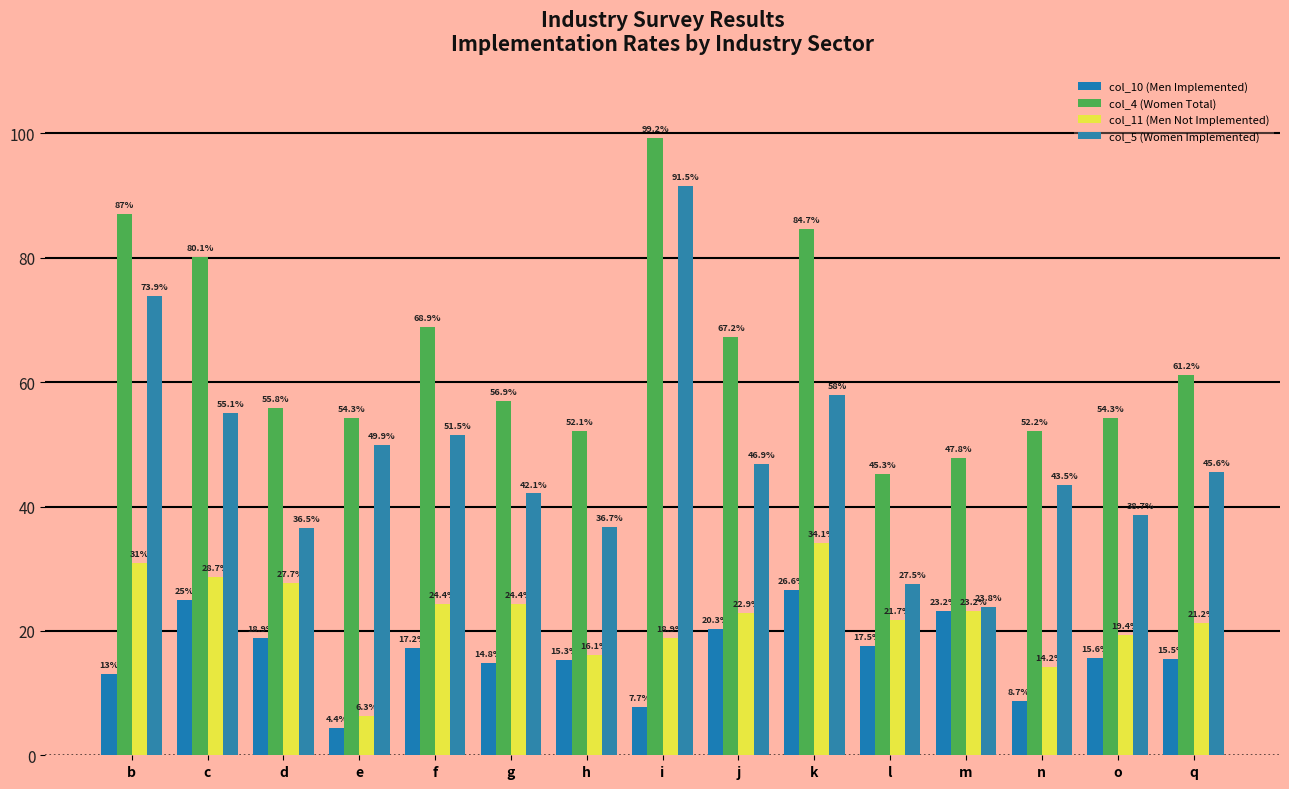

Are the bars horizontal?

No